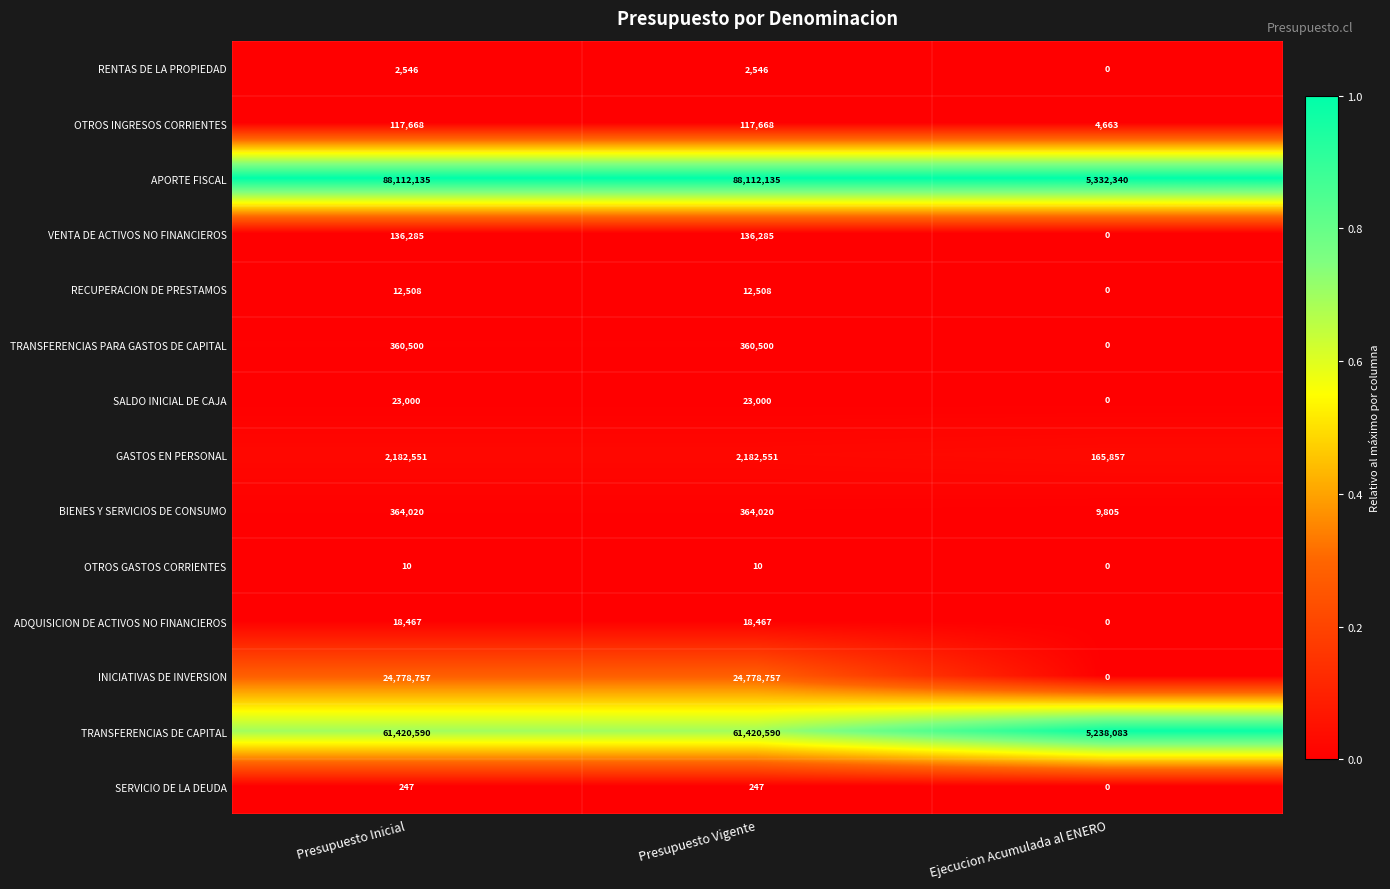

How many VENTA DE ACTIVOS NO FINANCIEROS values are between 0 and 136285?

3